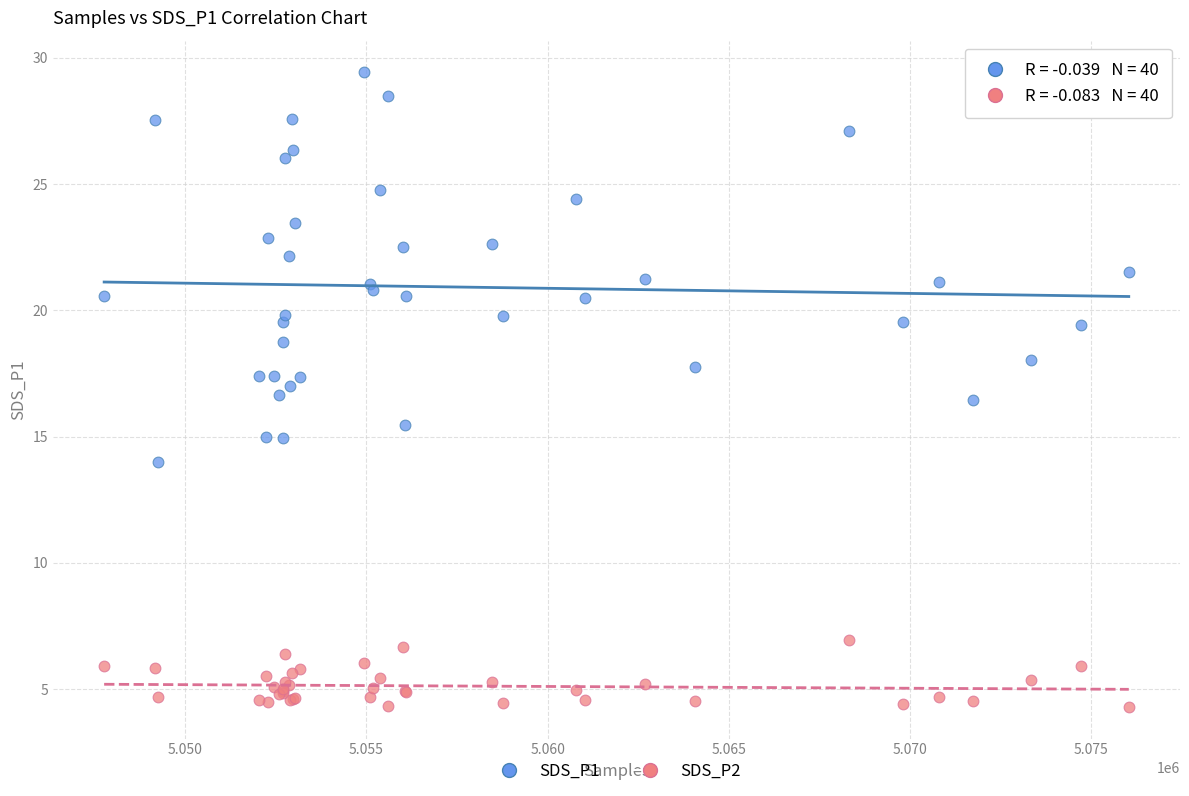

Which series has the largest Y range (max minus min)?

SDS_P1